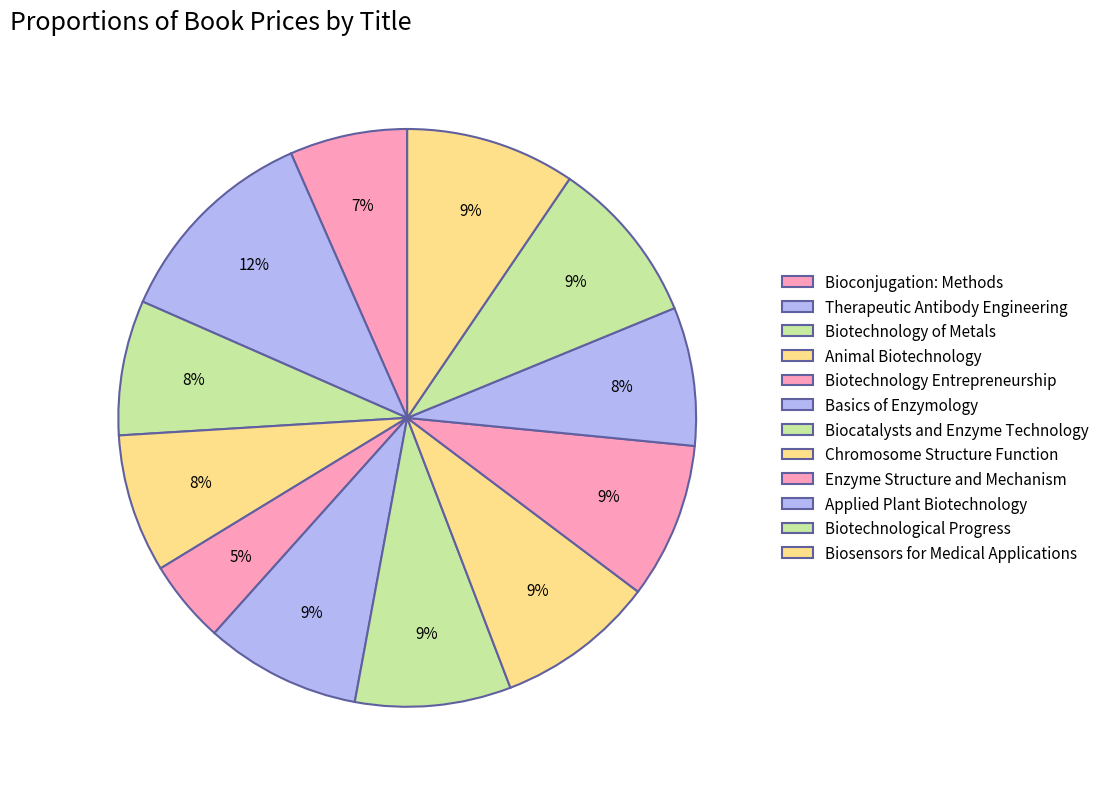

Is it true that Applied Plant Biotechnology is 22% of the pie?

False